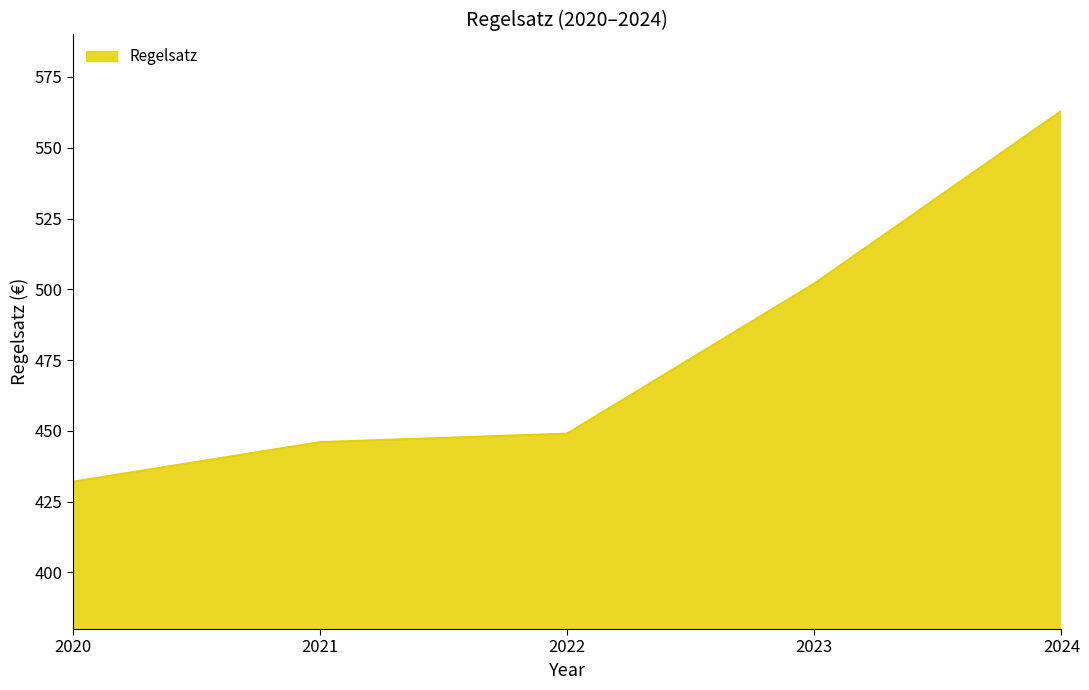

What is the difference between the second highest and second lowest values?

56